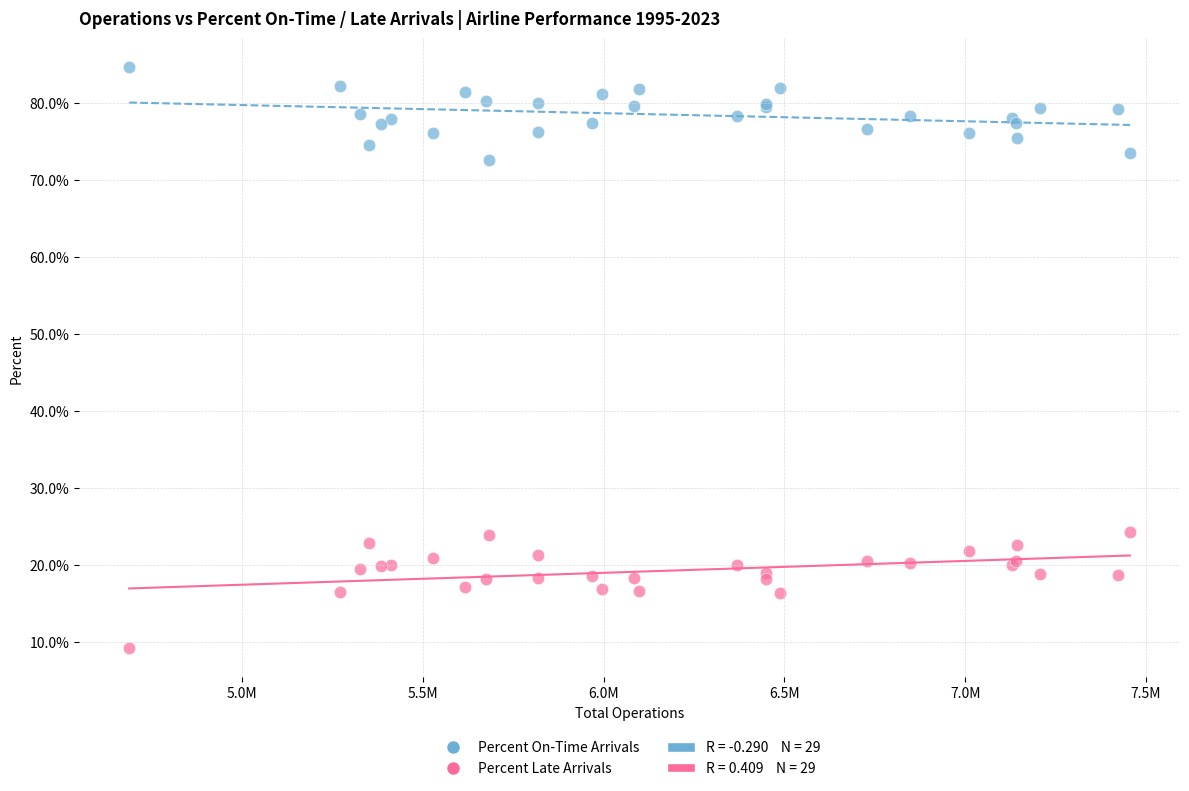

What is the X range (max minus min) for the scatter plot?

2767104.0